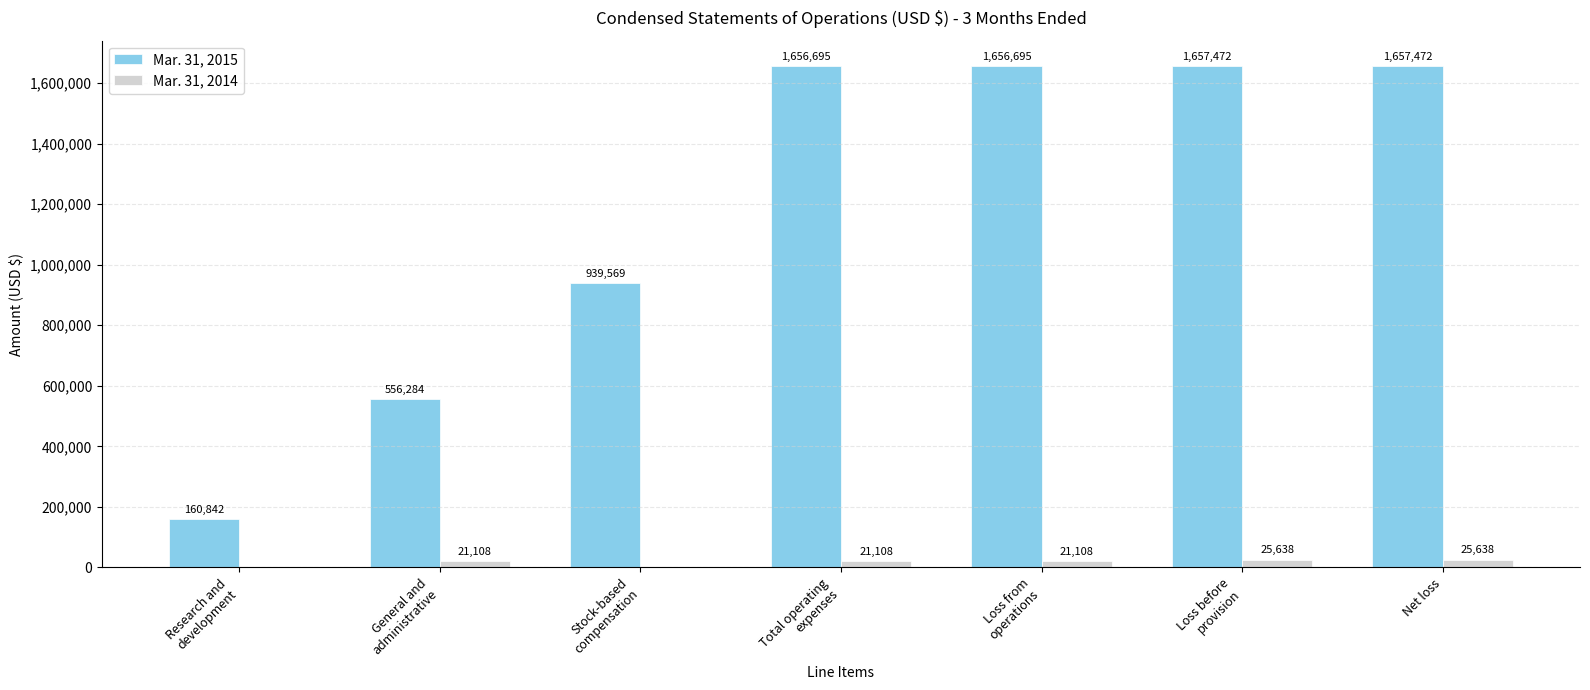

Are the bars grouped side by side (vs. stacked)?

Yes